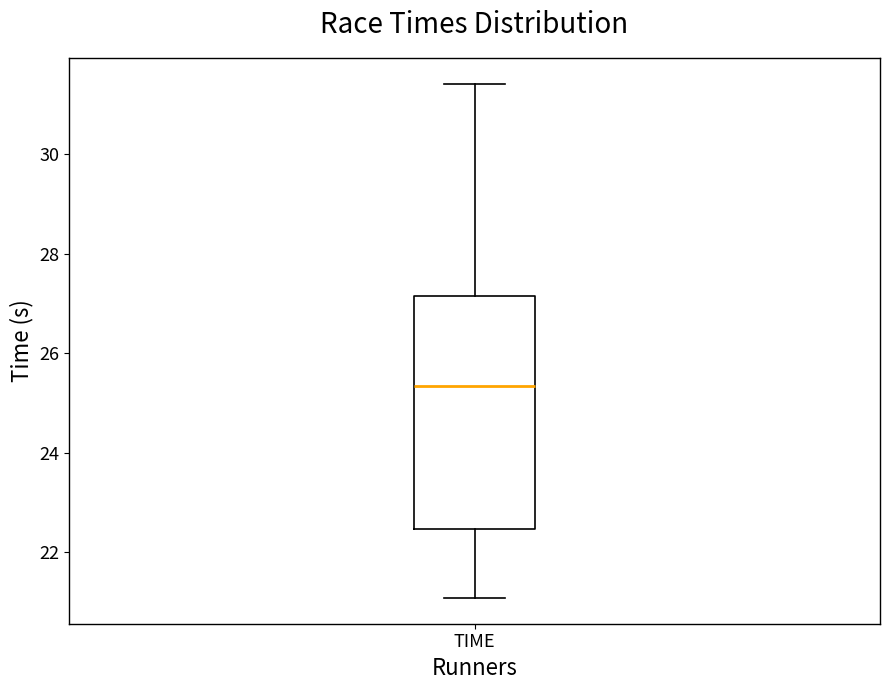

Where is the lower edge of the box for TIME on the y-axis? The values are not printed on the chart, so give them approximately, as read against the axis.

22.4